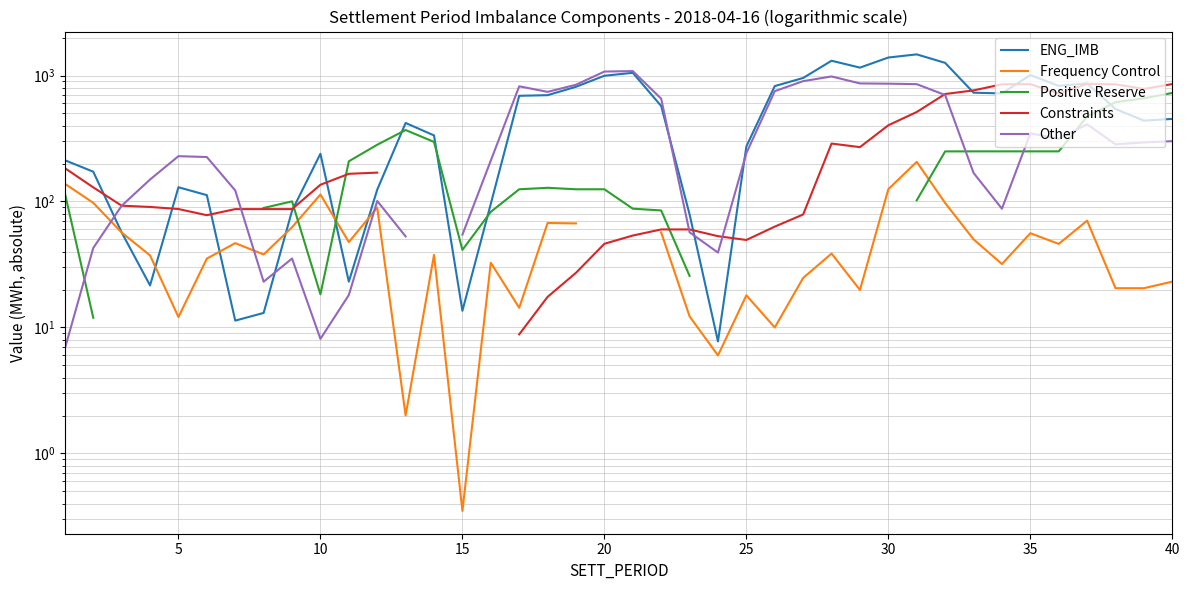

True or false: Frequency Control has a value of 77.3 at 10.

False